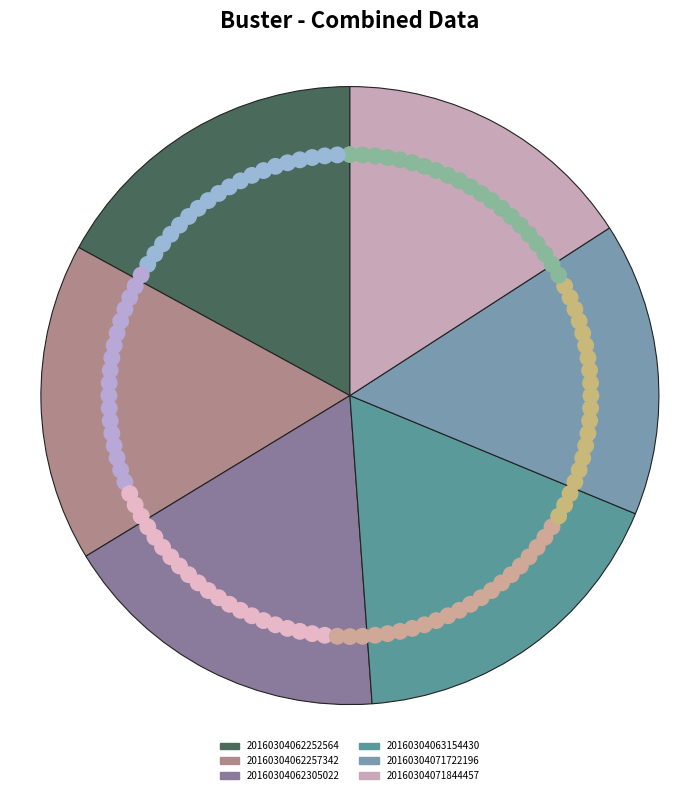

True or false: 20160304062257342 accounts for 29% of the total.

False